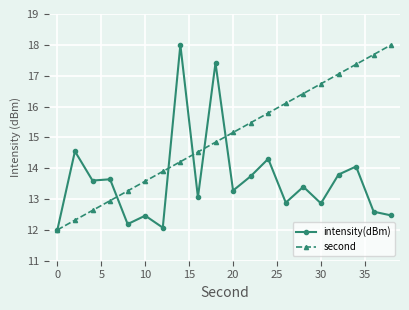

Rank the series by their average value, from highest to lowest.

second, intensity(dBm)